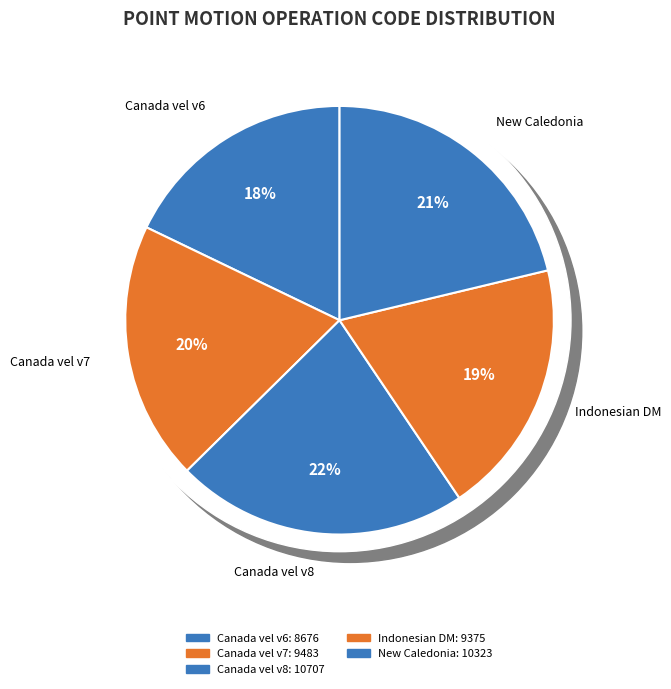

How much of the chart is everything except Canada velocity grid v7?

80.5%